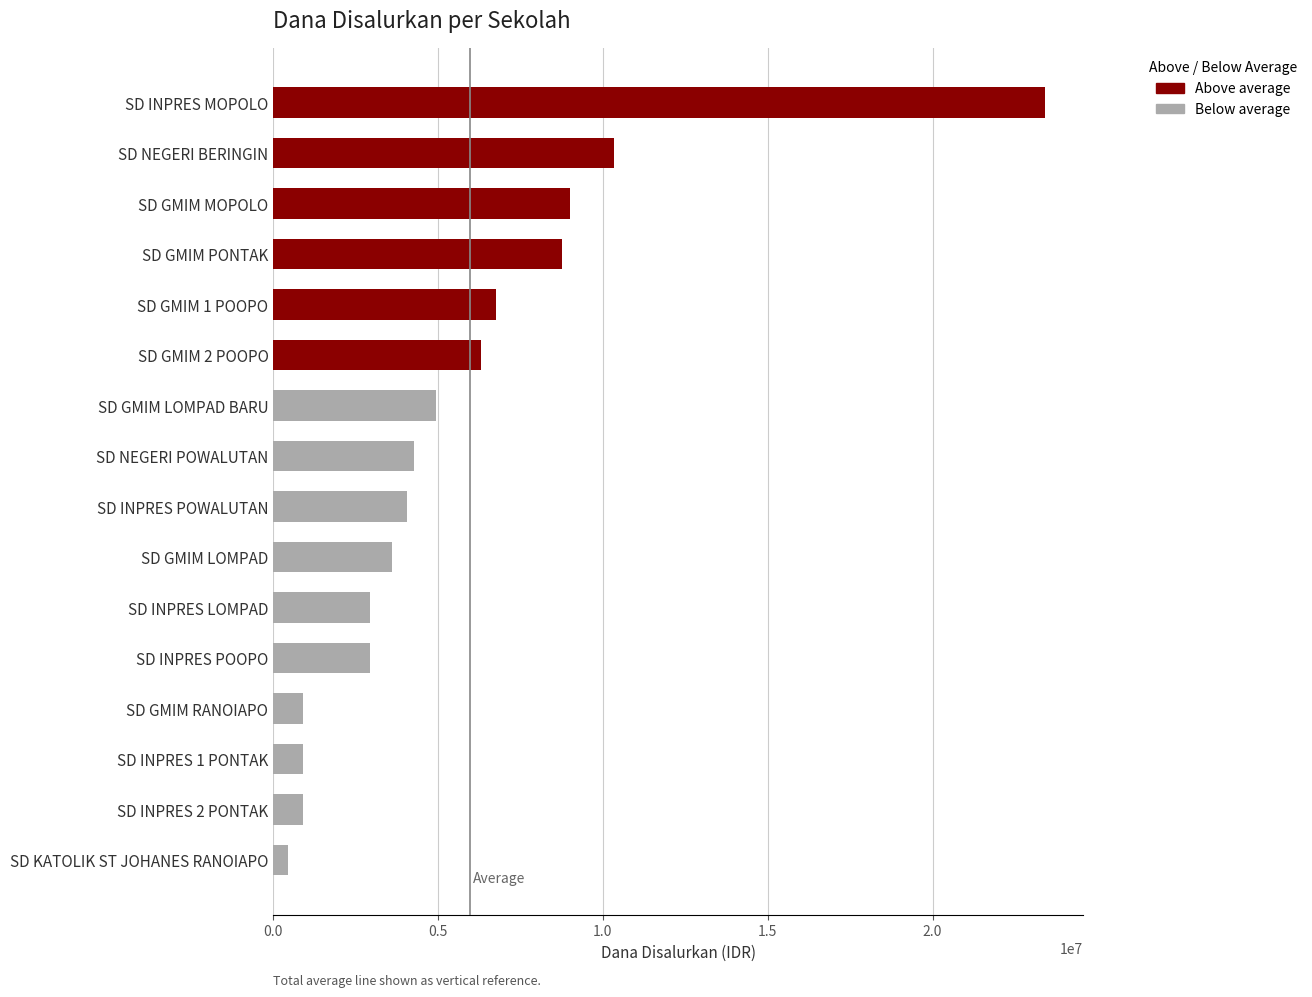

Reading bottom to top, extract all data points from this chart.

SD KATOLIK ST JOHANES RANOIAPO=450000	SD INPRES 2 PONTAK=900000	SD INPRES 1 PONTAK=900000	SD GMIM RANOIAPO=900000	SD INPRES POOPO=2925000	SD INPRES LOMPAD=2925000	SD GMIM LOMPAD=3600000	SD INPRES POWALUTAN=4050000	SD NEGERI POWALUTAN=4275000	SD GMIM LOMPAD BARU=4950000	SD GMIM 2 POOPO=6300000	SD GMIM 1 POOPO=6750000	SD GMIM PONTAK=8775000	SD GMIM MOPOLO=9000000	SD NEGERI BERINGIN=10350000	SD INPRES MOPOLO=23400000